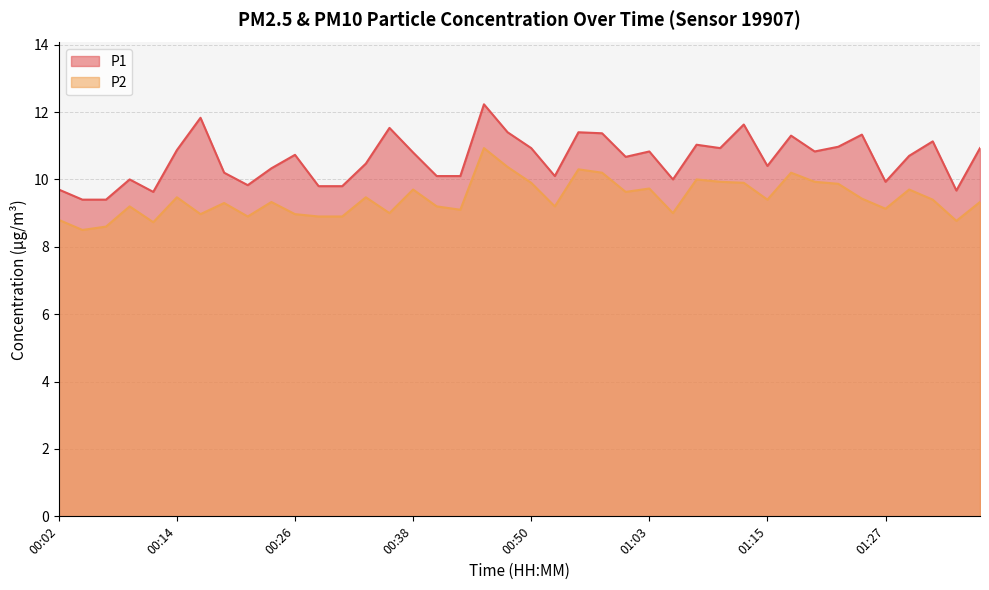

Where does the P2 series first go above 9?

00:09